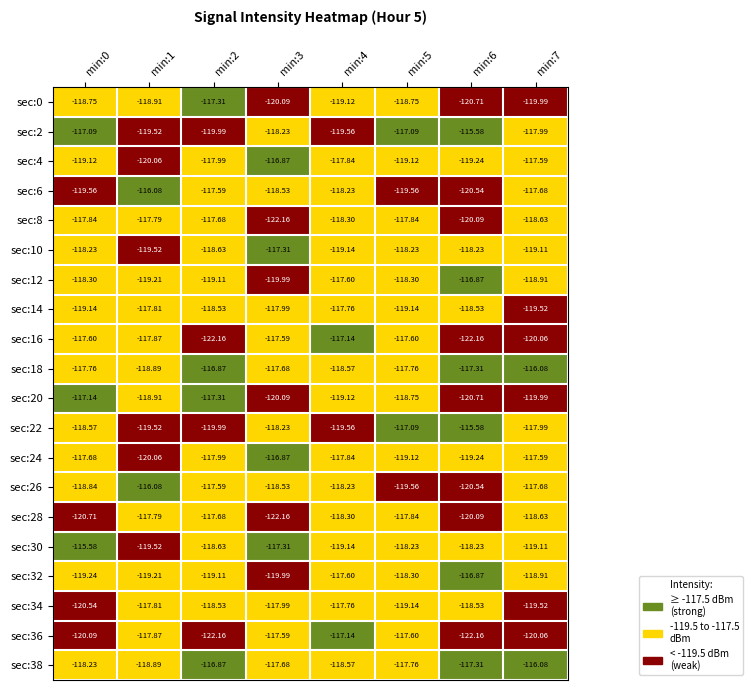

Is the value of sec:36 at min:3 greater than the value of sec:38 at min:1?

Yes